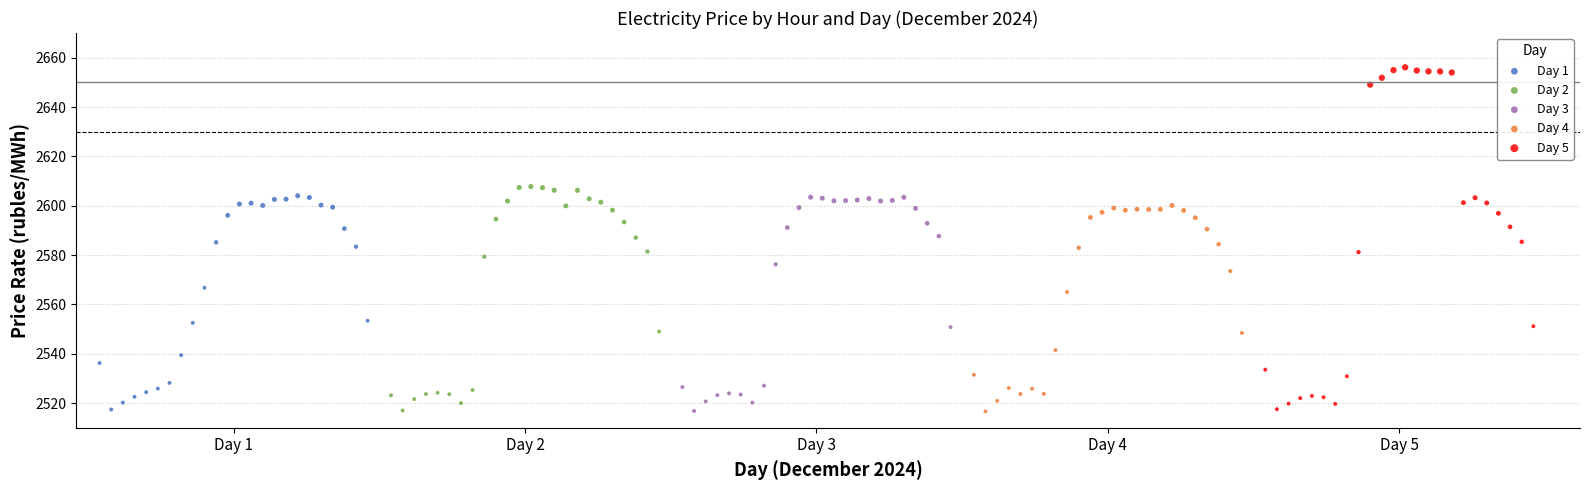

What are all the series names shown in the legend?

Day 1, Day 2, Day 3, Day 4, Day 5